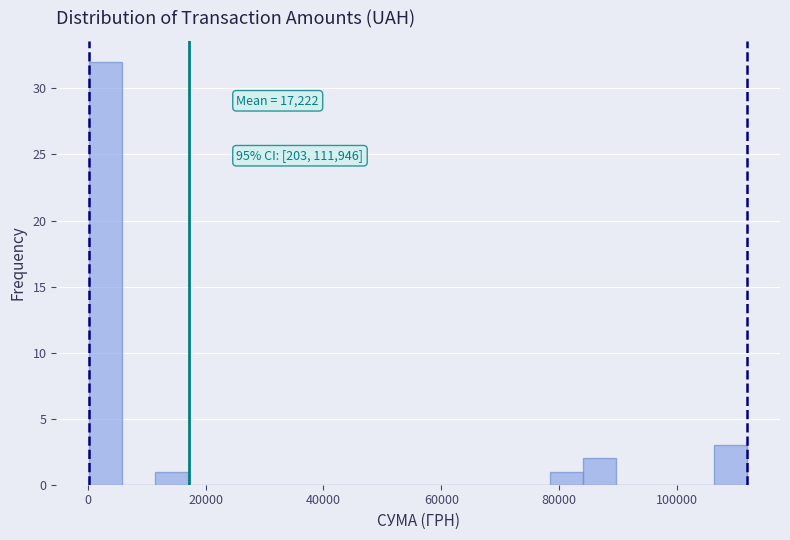

Read against the x-axis, roughly where is the centre of the tallest bar?

2000